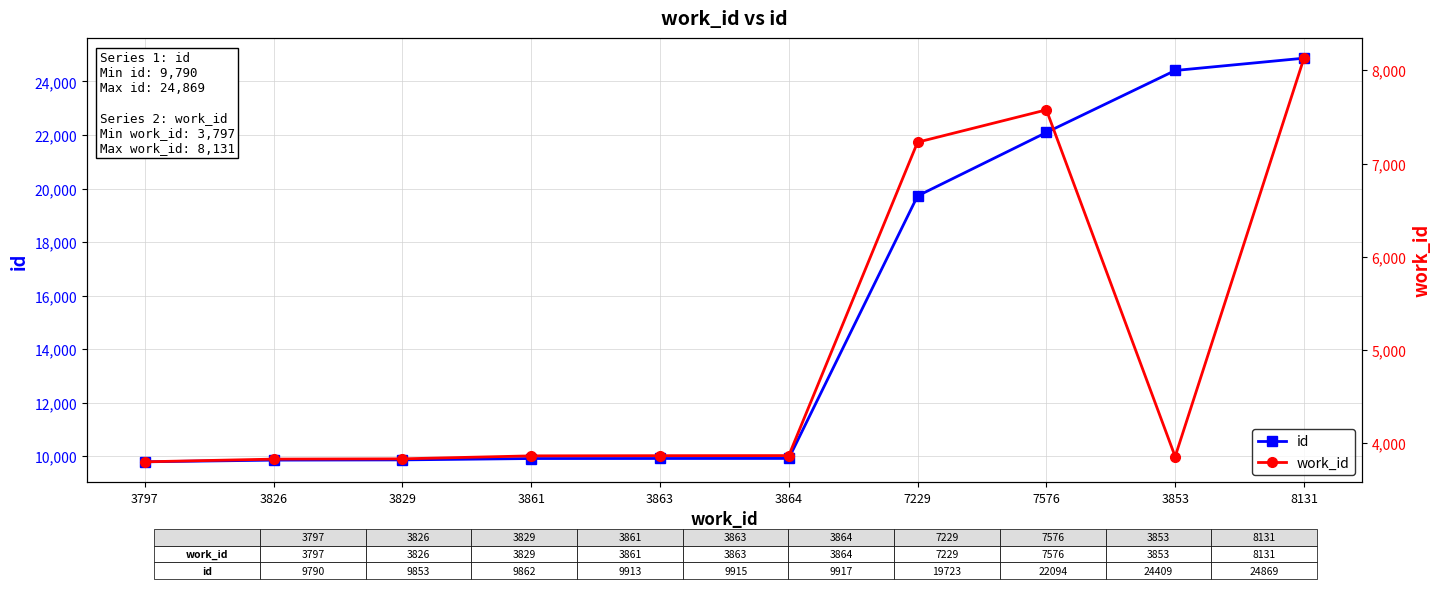

How many interior local valleys does the work_id series have?

1